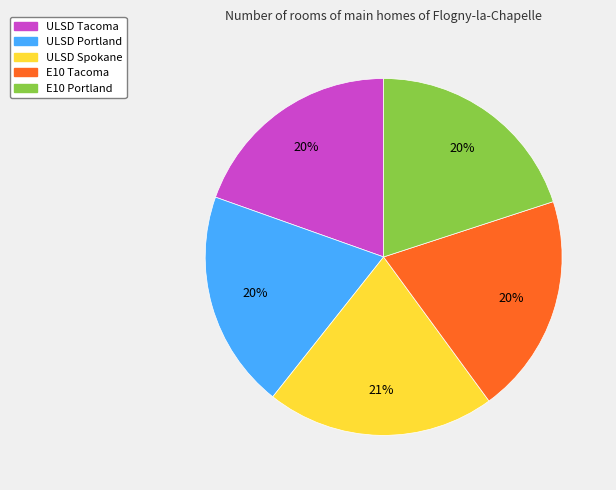

To the nearest percent, what portion does E10 Tacoma represent?

20%